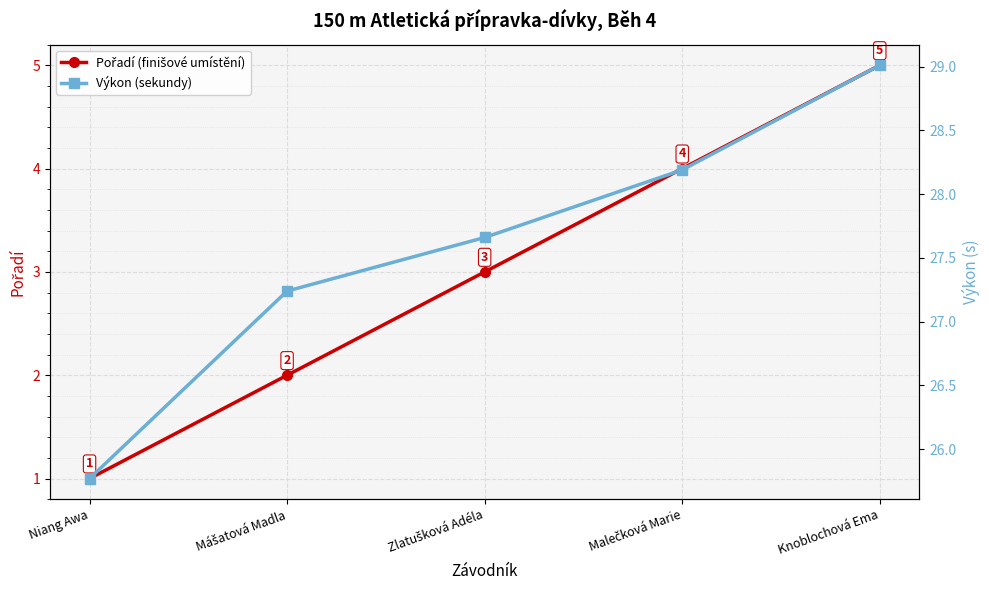

How many lines are shown in the chart?

2